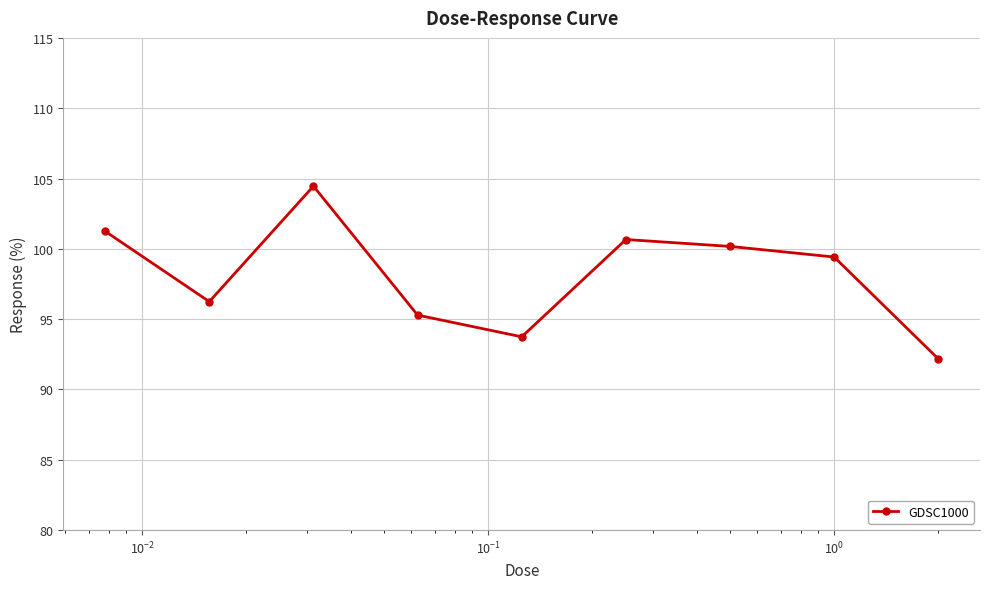

How many lines are shown in the chart?

1